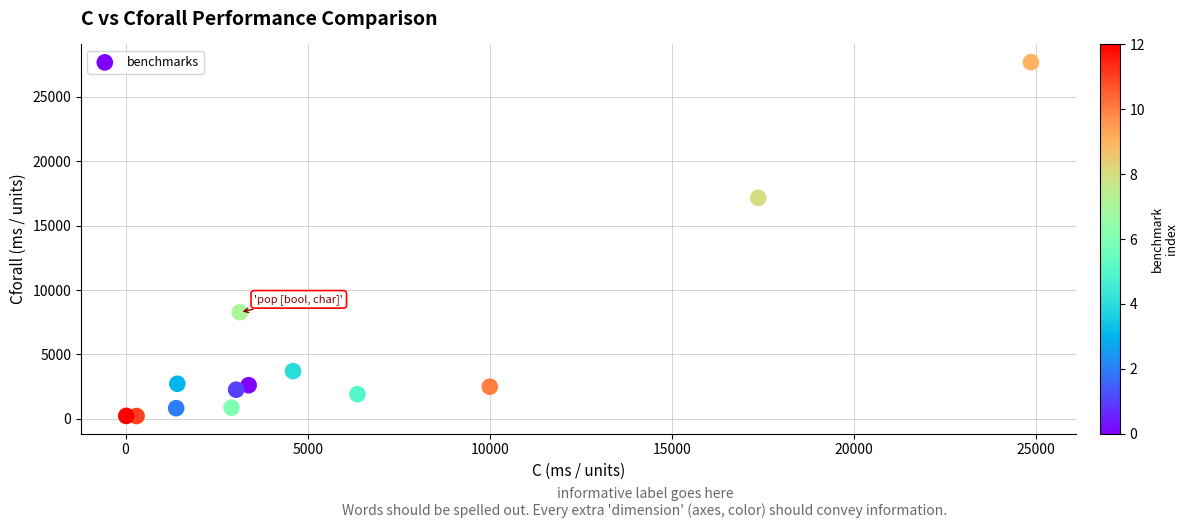

What Y value in the scatter plot is closest to 13958?

17157.0